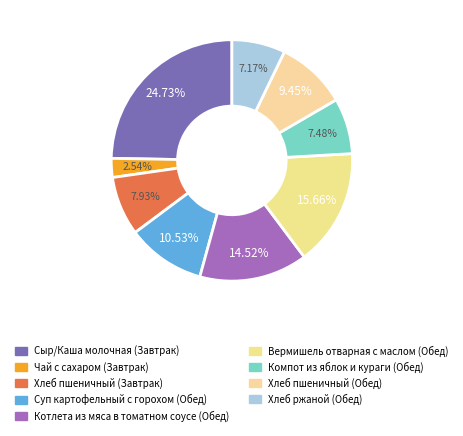

How many slices are in this pie chart?

9